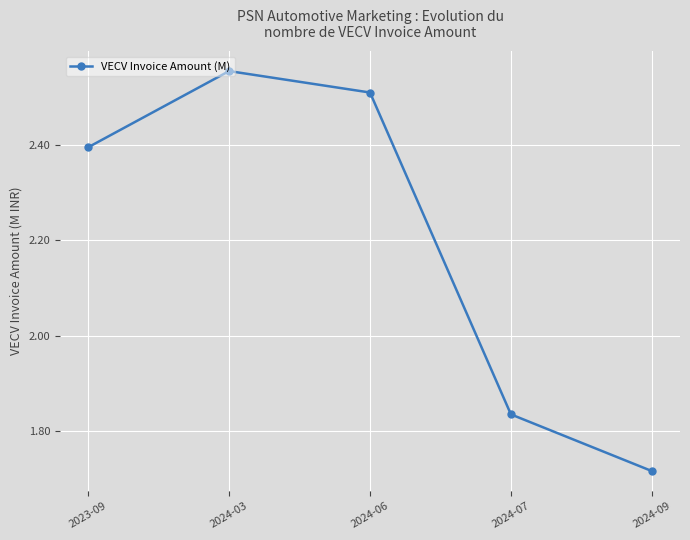

Which category has the lowest value across all series?

2024-09